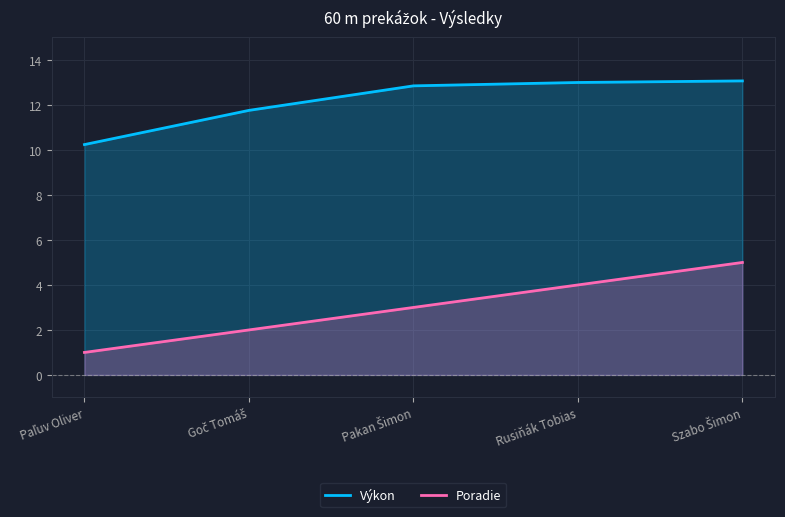

Which category has the highest value in the Výkon series?

Szabo Šimon